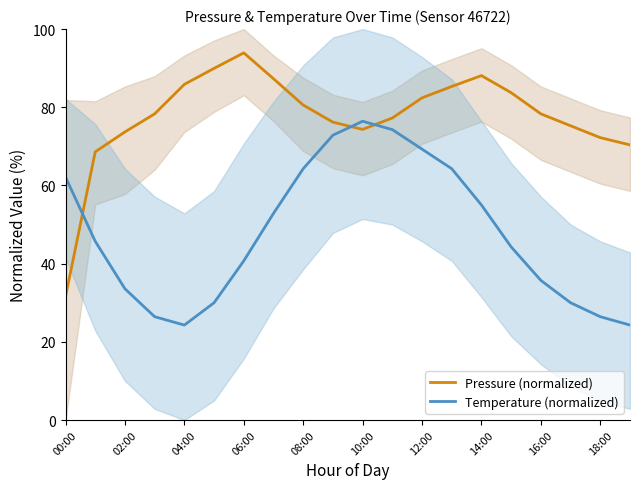

Is it true that Temperature (normalized) equals 69.3 at 12:00?

True